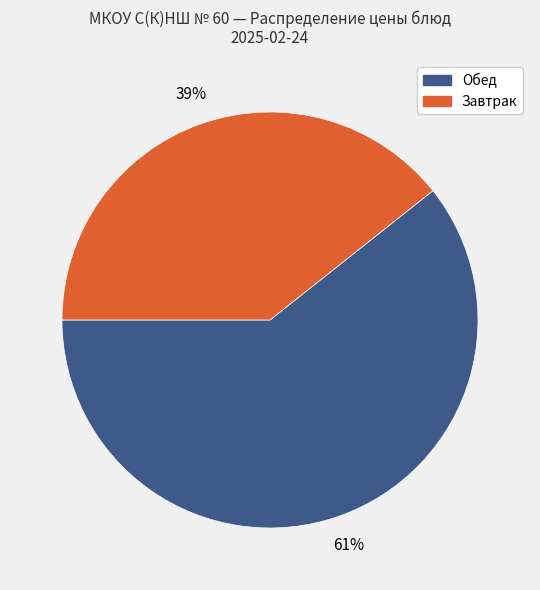

Is there any slice that represents more than half of the pie?

Yes